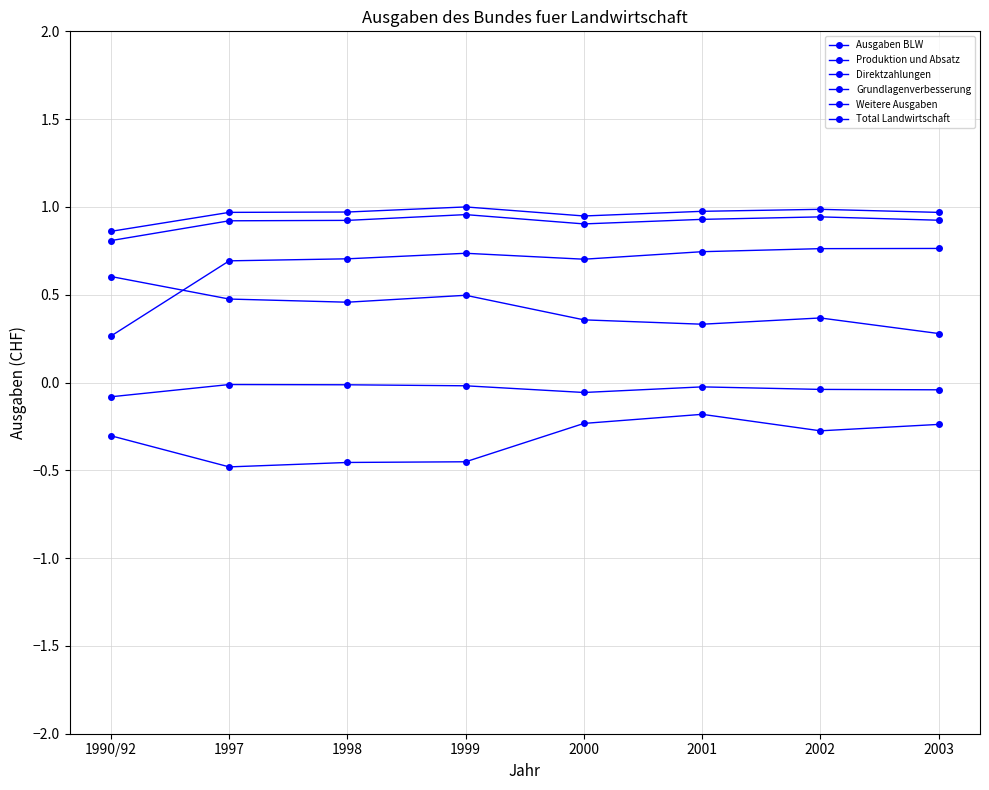

Reading left to right, what are all the values shown in this chart?

Ausgaben BLW: 1990/92=0.8	1997=0.9	1998=0.9	1999=1.0	2000=0.9	2001=0.9	2002=0.9	2003=0.9
Produktion und Absatz: 1990/92=0.6	1997=0.5	1998=0.5	1999=0.5	2000=0.4	2001=0.3	2002=0.4	2003=0.3
Direktzahlungen: 1990/92=0.3	1997=0.7	1998=0.7	1999=0.7	2000=0.7	2001=0.7	2002=0.8	2003=0.8
Grundlagenverbesserung: 1990/92=-0.3	1997=-0.5	1998=-0.5	1999=-0.5	2000=-0.2	2001=-0.2	2002=-0.3	2003=-0.2
Weitere Ausgaben: 1990/92=-0.1	1997=-0.0	1998=-0.0	1999=-0.0	2000=-0.1	2001=-0.0	2002=-0.0	2003=-0.0
Total Landwirtschaft: 1990/92=0.9	1997=1.0	1998=1.0	1999=1.0	2000=0.9	2001=1.0	2002=1.0	2003=1.0